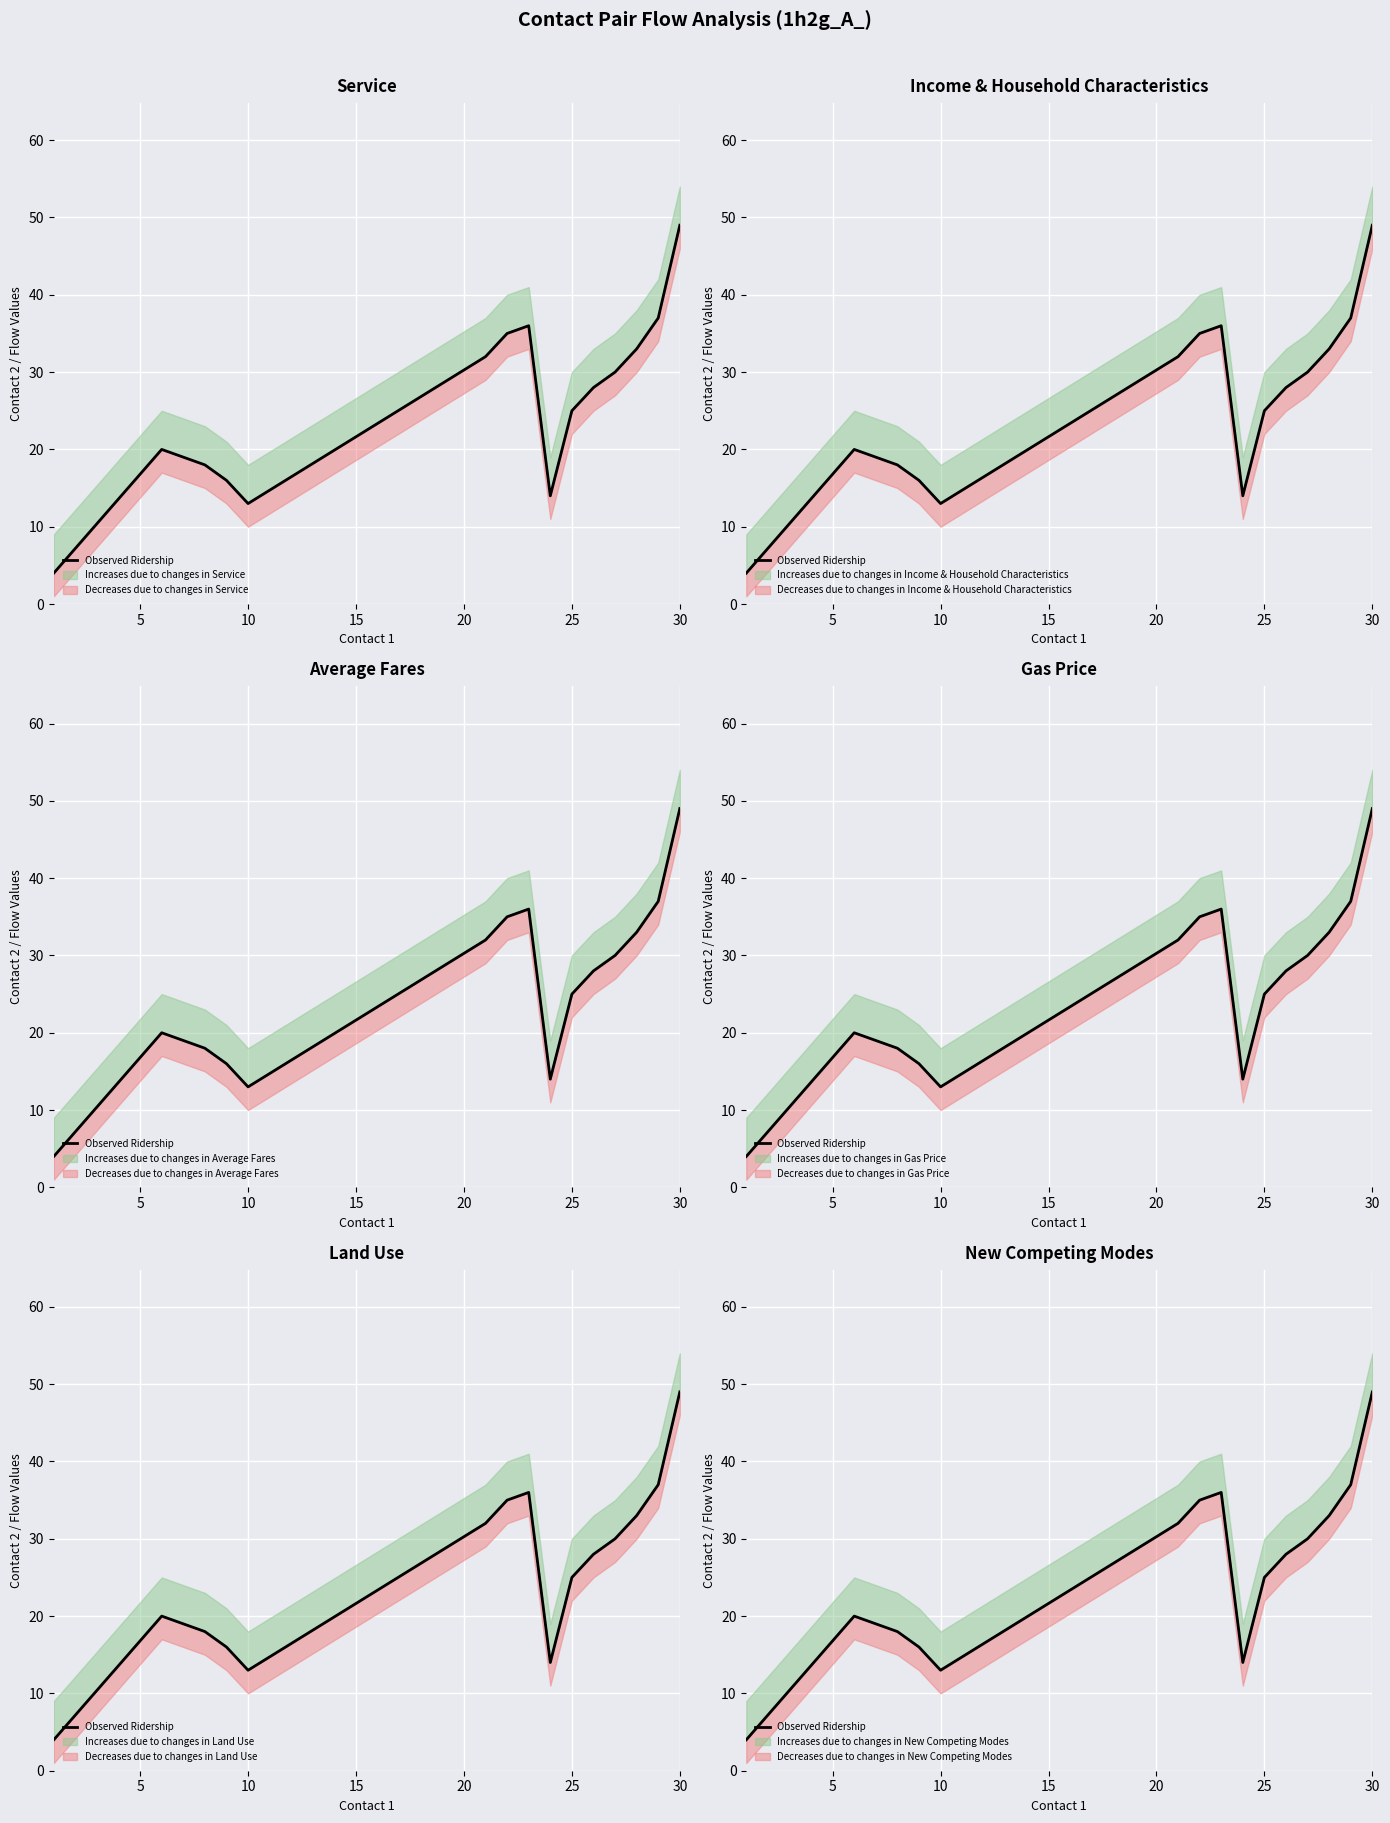

Reading right to left, what are all the values shown in this chart?

49	37	33	30	28	25	14	36	35	32	13	16	18	20	4